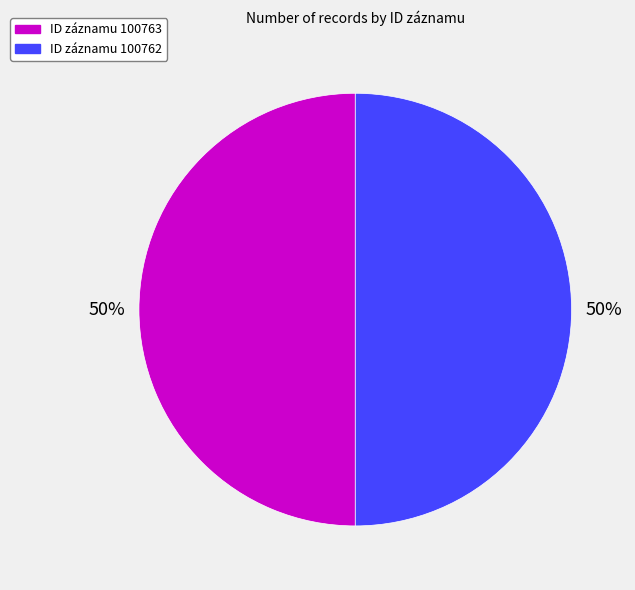

Do ID záznamu 100762 and ID záznamu 100763 together represent more than half of the pie?

Yes